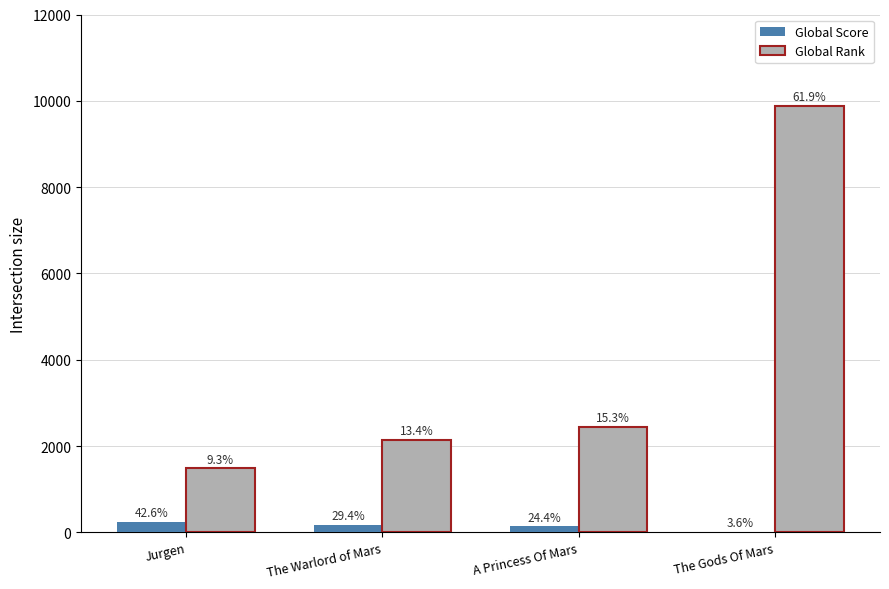

What are all the series names shown in the legend?

Global Score, Global Rank